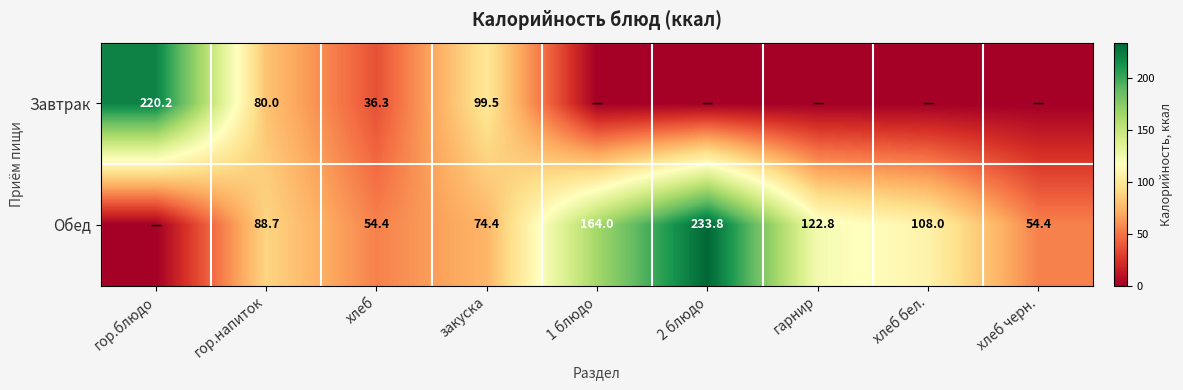

What is the difference between the highest and lowest values at гор.напиток?

8.7